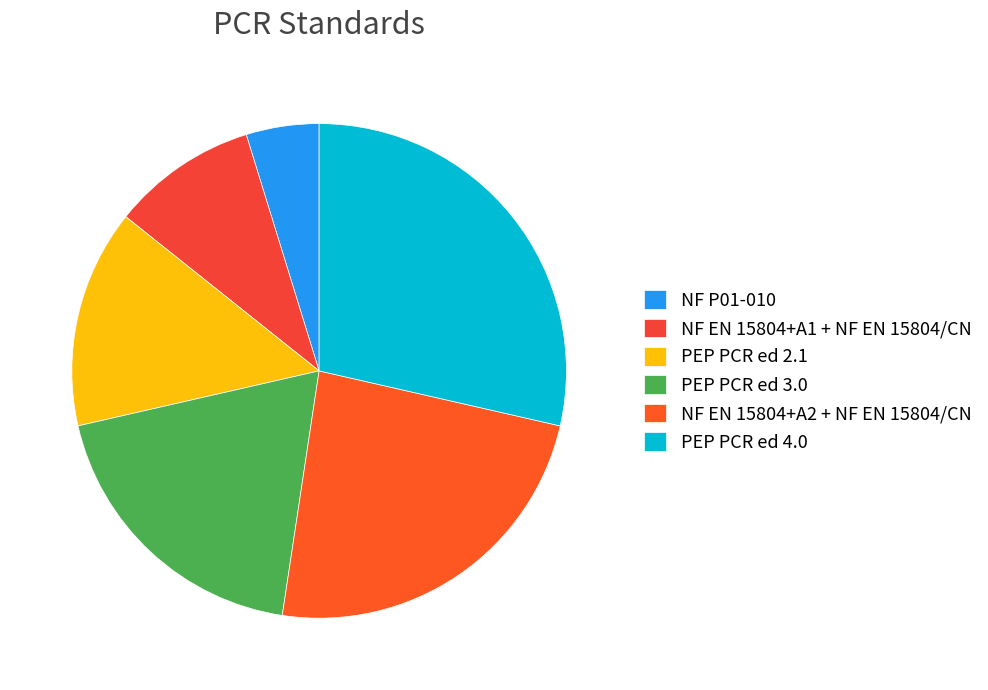

To the nearest percent, what is the difference between the PEP PCR ed 3.0 and NF EN 15804+A1 + NF EN 15804/CN slice percentages?

10%